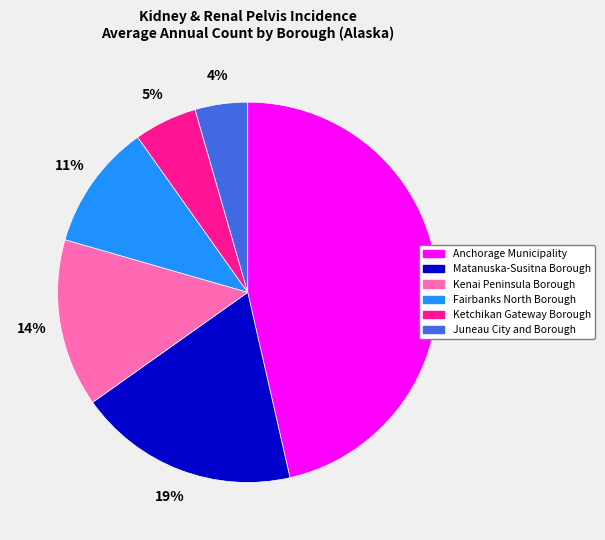

What percentage is the Anchorage Municipality slice, to the nearest percent?

46%